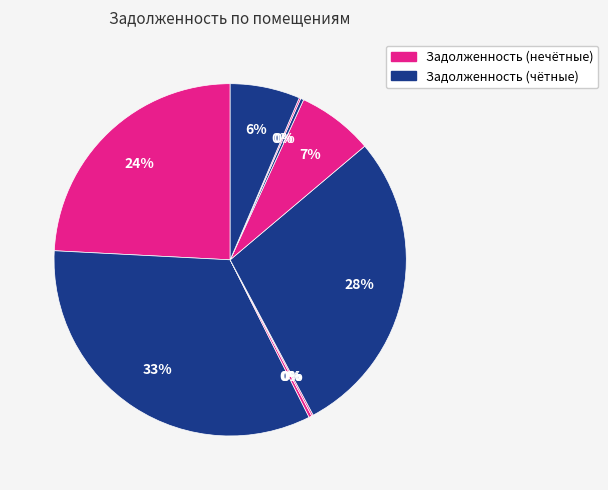

How many segments does this pie chart have?

10